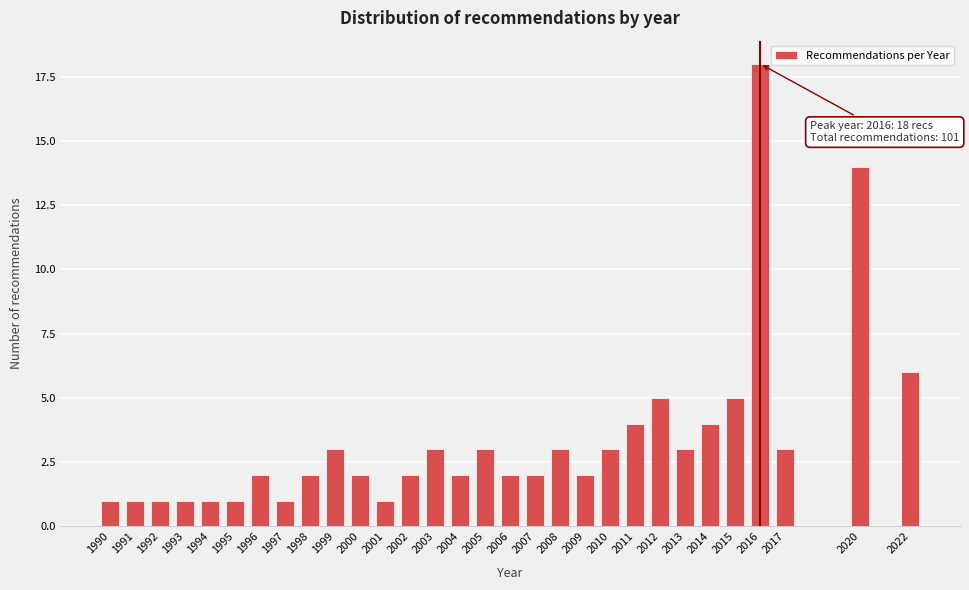

Reading left to right, what are all the values shown in this chart?

1	1	1	1	1	1	2	1	2	3	2	1	2	3	2	3	2	2	3	2	3	4	5	3	4	5	18	3	14	6